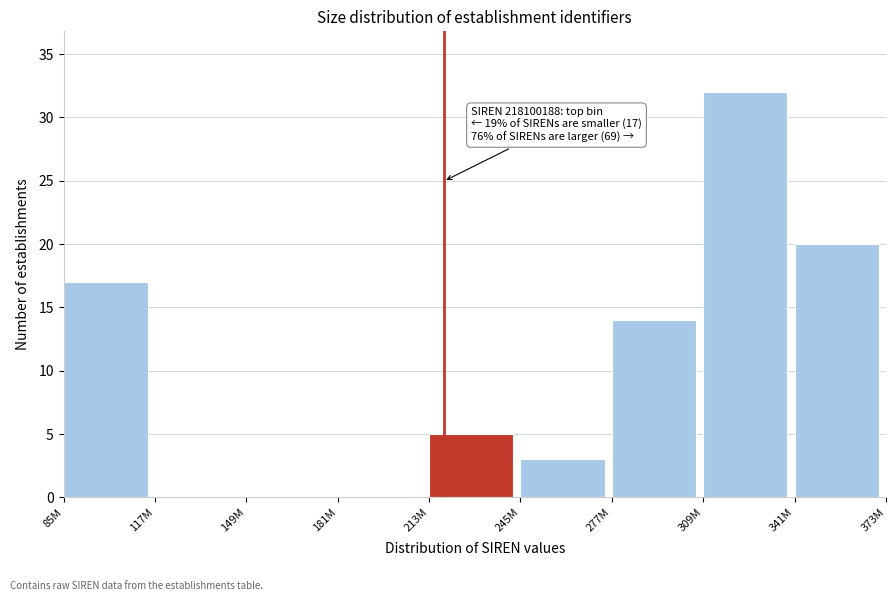

Reading left to right, transcribe all the data shown in this chart.

85M=17	117M=0	149M=0	181M=0	213M=5	245M=3	277M=14	309M=32	341M=20